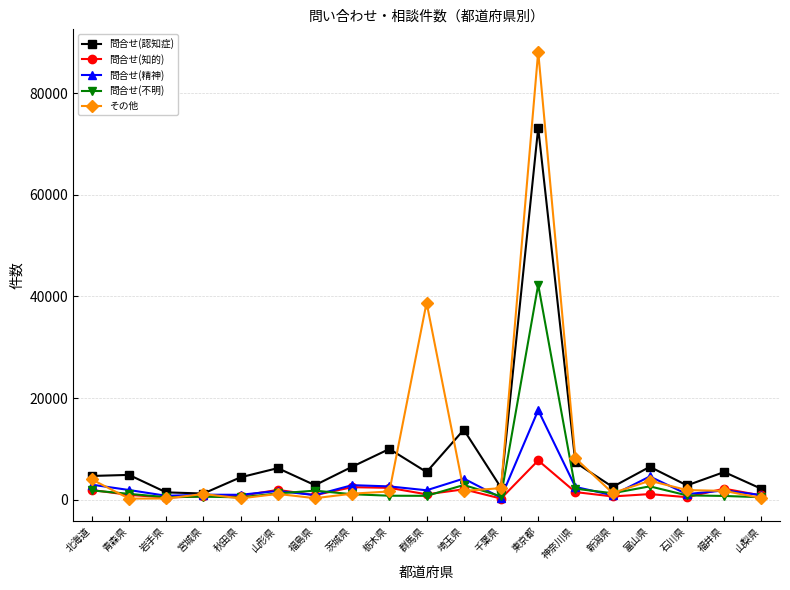

In 問合せ(不明), how many points are lower than both neighbors (excluding endpoints)?

5